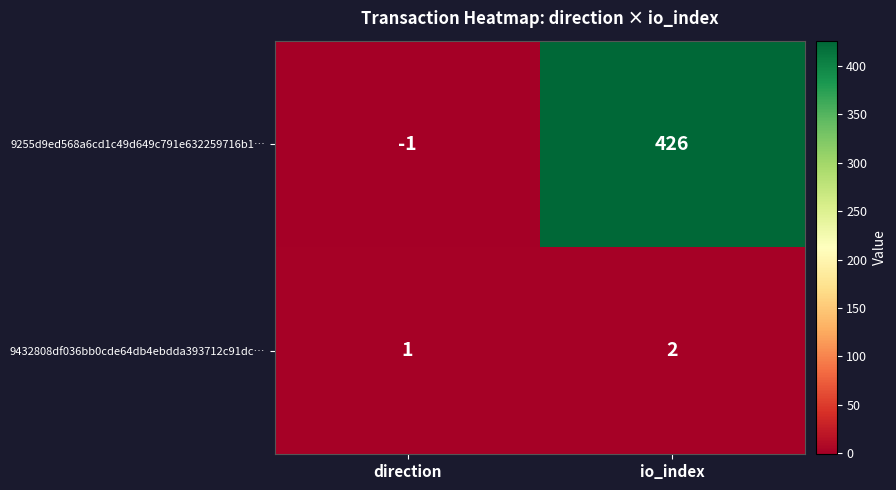

At how many categories does at least one series exceed 164?

1